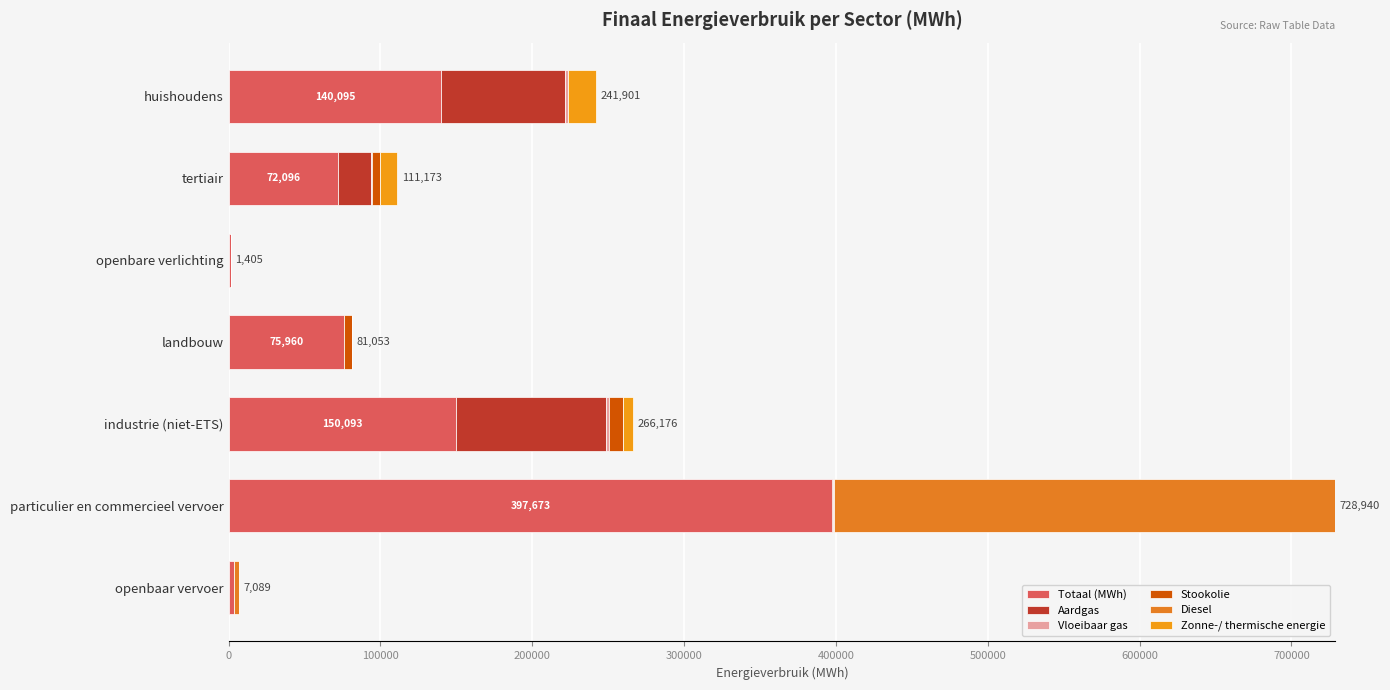

How many data points in Totaal (MWh) are above 75960?

4